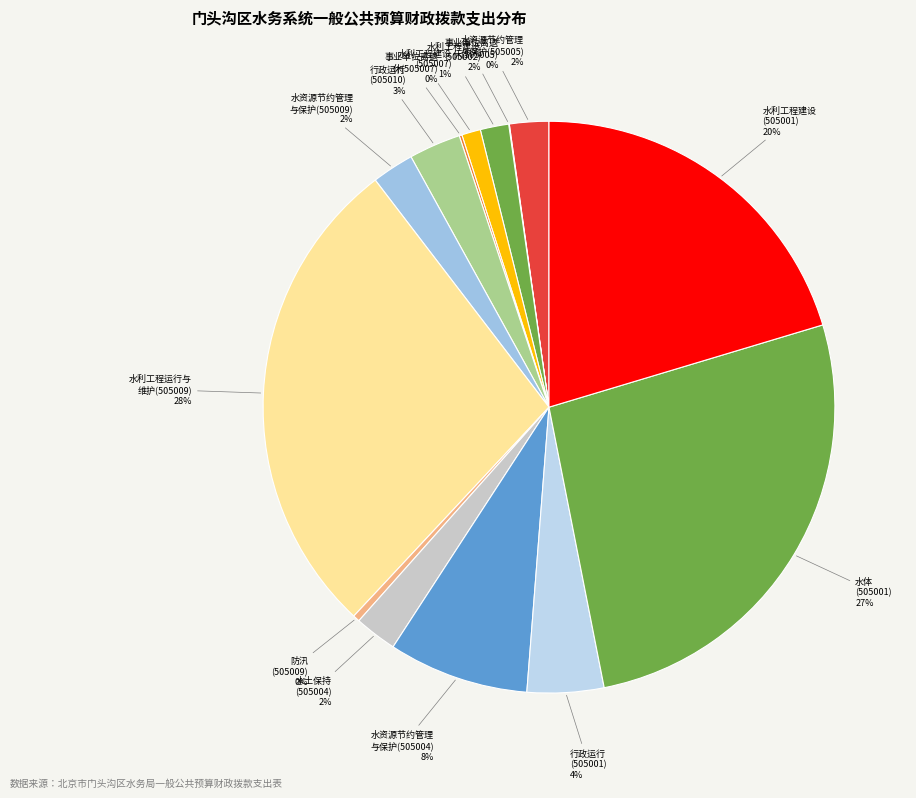

Do 行政运行 (505001) and 水资源节约管理 与保护(505009) together represent more than half of the pie?

No